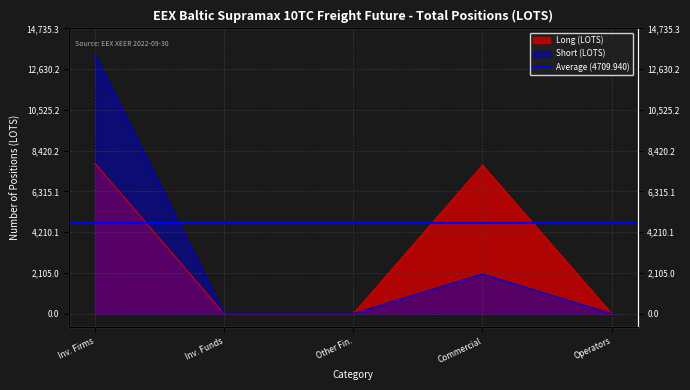

What is the maximum value for Long?

7769.5